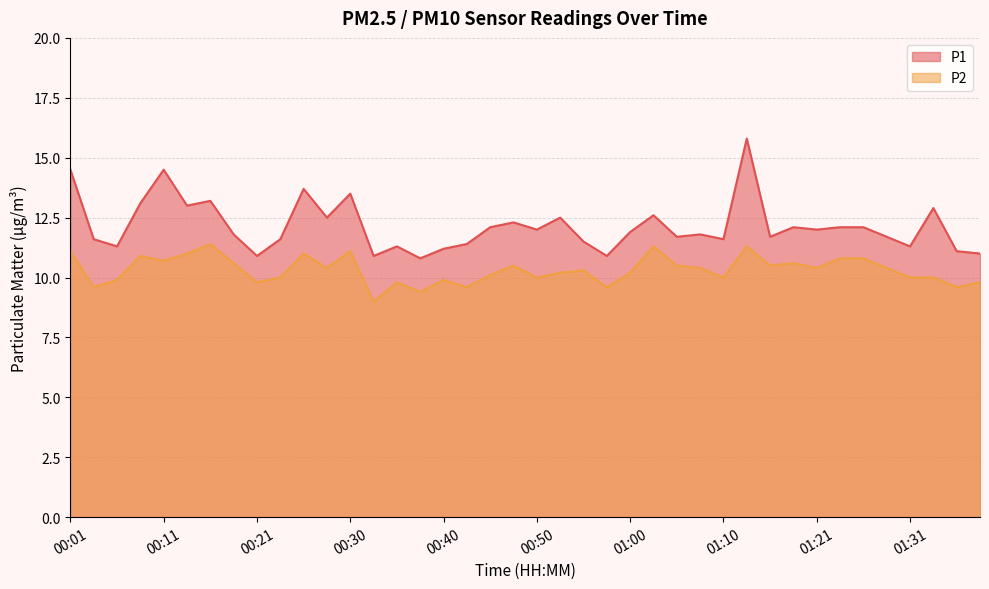

How many distinct data groups are displayed?

2